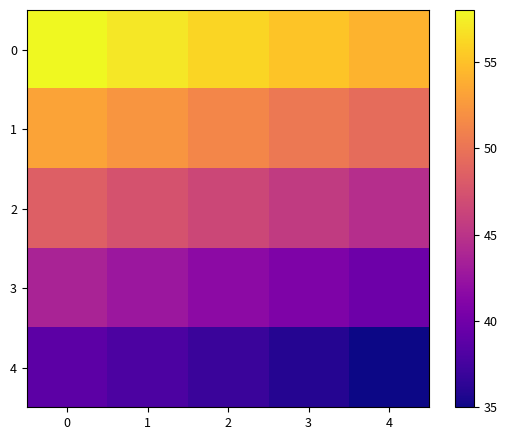

List the series in order of their overall mean, highest first.

0, 1, 2, 3, 4